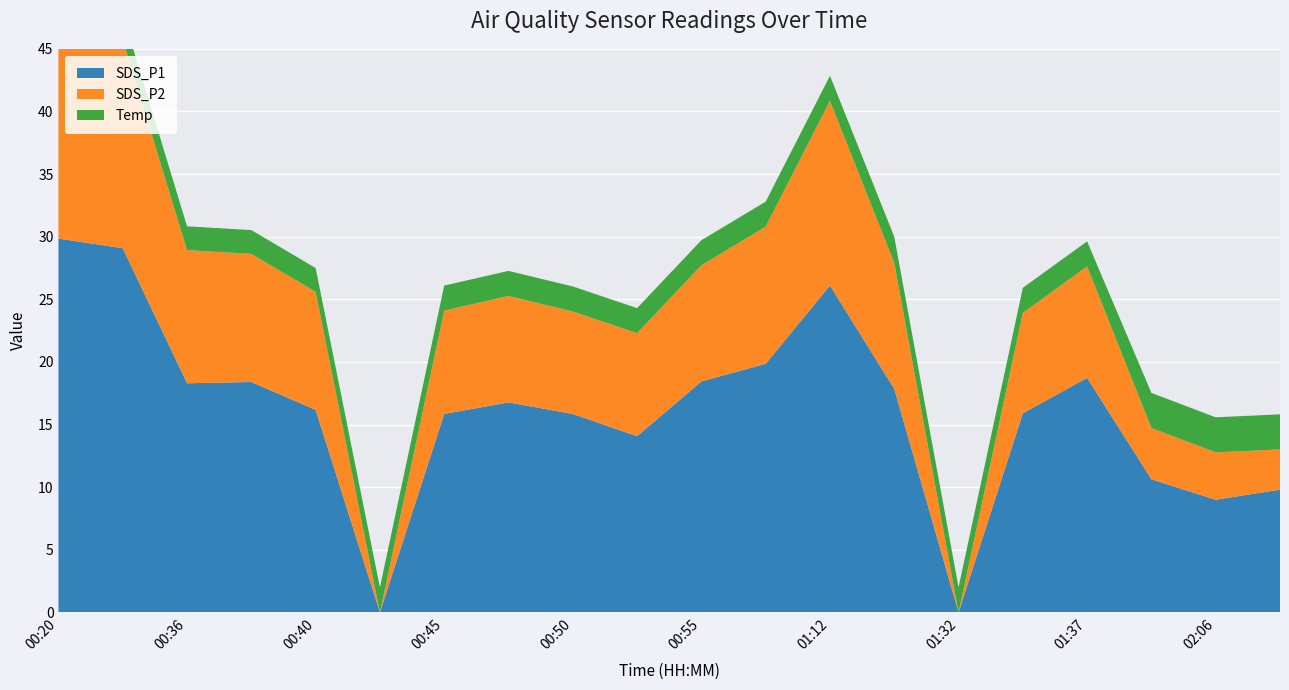

Reading left to right, transcribe all the data shown in this chart.

SDS_P1: 00:20=29.9	00:23=29.1	00:36=18.3	00:38=18.4	00:40=16.2	00:43=0.0	00:45=15.8	00:48=16.8	00:50=15.8	00:53=14.1	00:55=18.4	00:58=19.9	01:12=26.1	01:30=17.9	01:32=0.0	01:35=15.9	01:37=18.7	02:04=10.6	02:06=9.0	02:09=9.8
SDS_P2: 00:20=17.9	00:23=16.6	00:36=10.6	00:38=10.2	00:40=9.4	00:43=0.0	00:45=8.2	00:48=8.5	00:50=8.2	00:53=8.2	00:55=9.3	00:58=10.9	01:12=14.8	01:30=10.1	01:32=0.0	01:35=8.0	01:37=8.9	02:04=4.1	02:06=3.8	02:09=3.2
Temp: 00:20=2.0	00:23=2.0	00:36=1.9	00:38=1.9	00:40=1.9	00:43=2.0	00:45=2.0	00:48=2.0	00:50=2.0	00:53=2.0	00:55=2.0	00:58=2.0	01:12=2.0	01:30=2.1	01:32=2.0	01:35=2.0	01:37=2.0	02:04=2.8	02:06=2.8	02:09=2.8